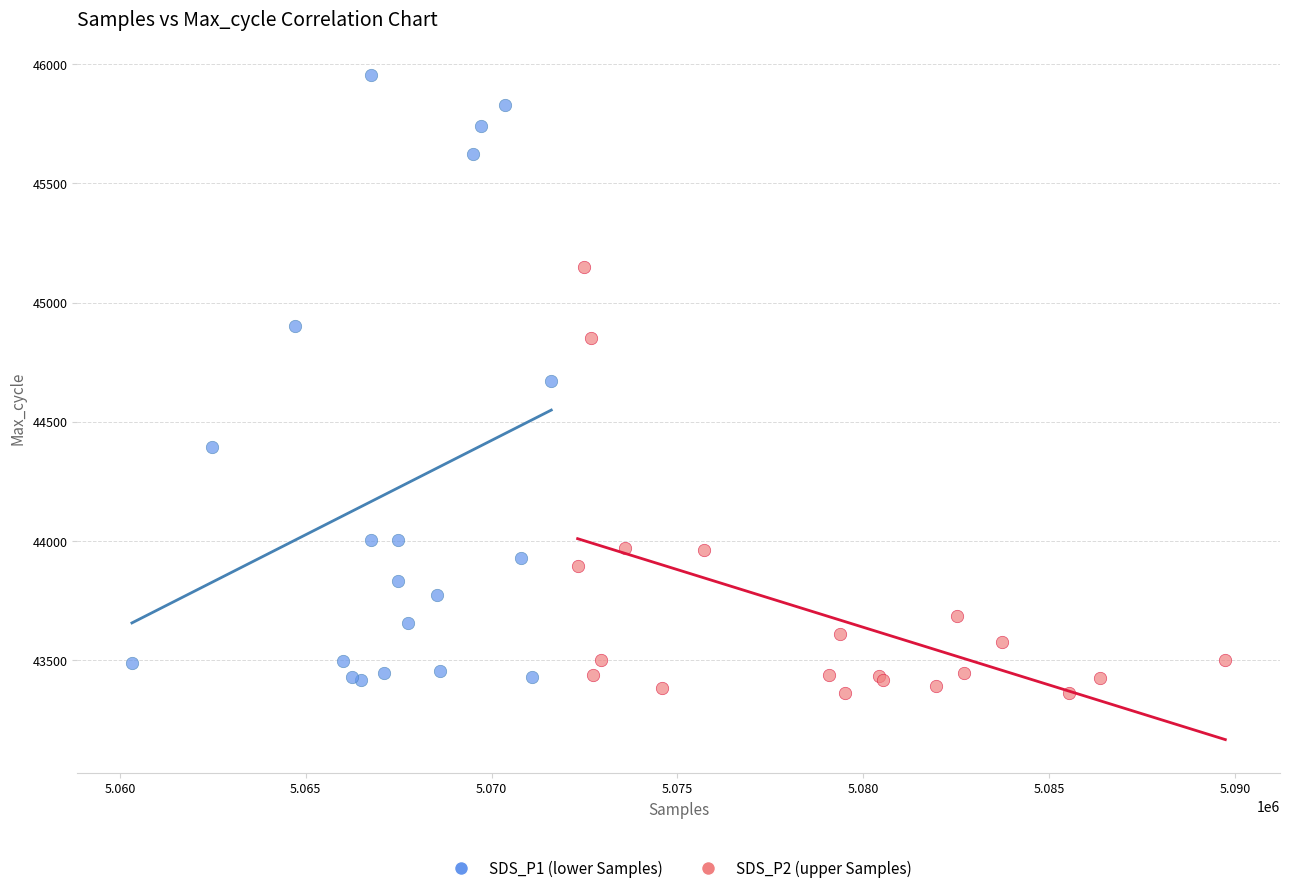

Which series has the widest spread of Y values?

SDS_P1 (lower Samples)